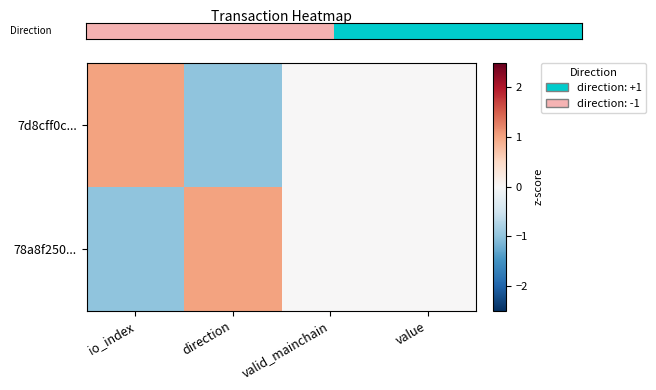

What is the smallest value displayed?

-1